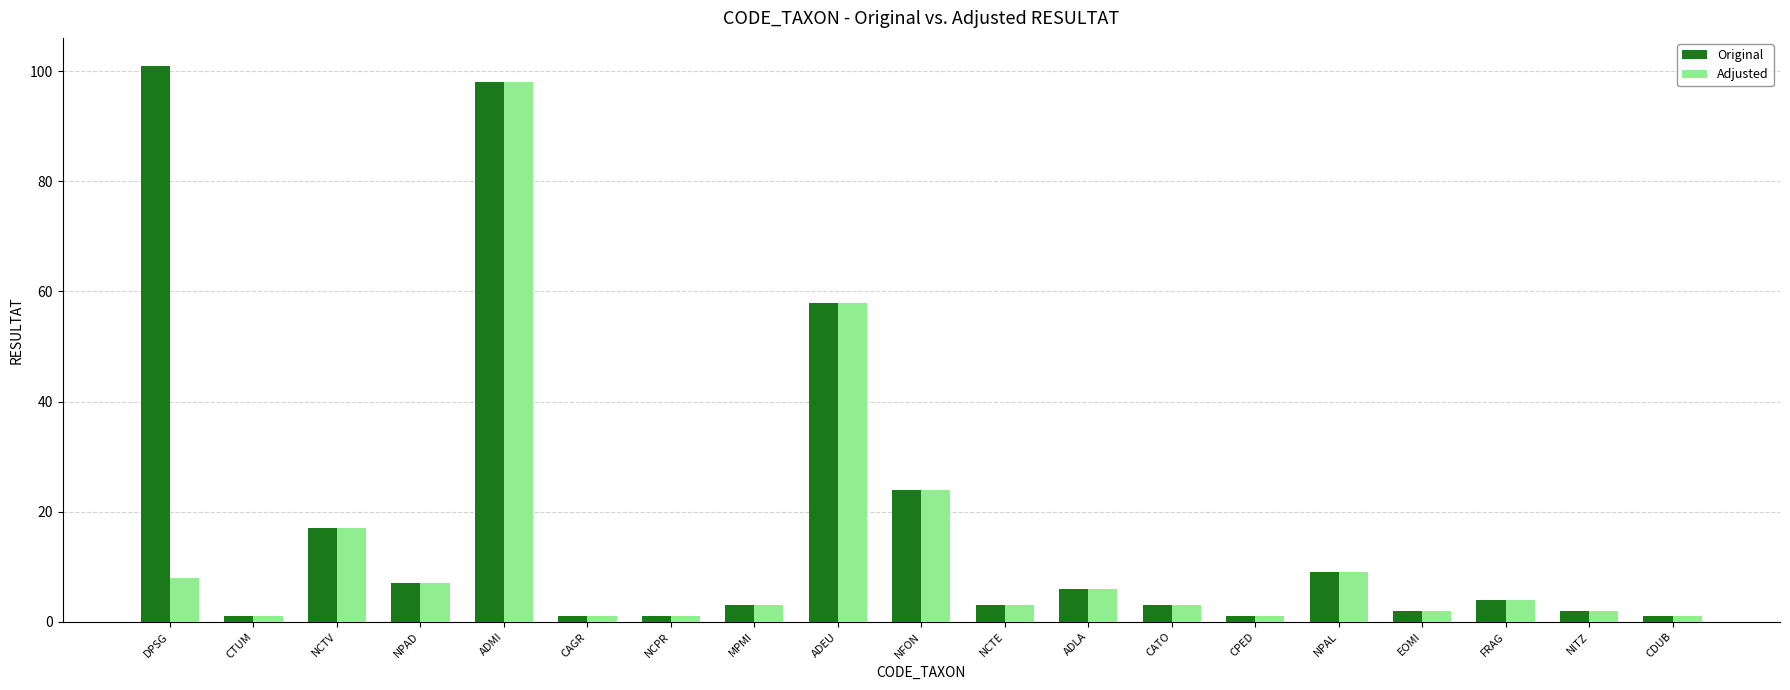

What position from the right is NCTV?

17